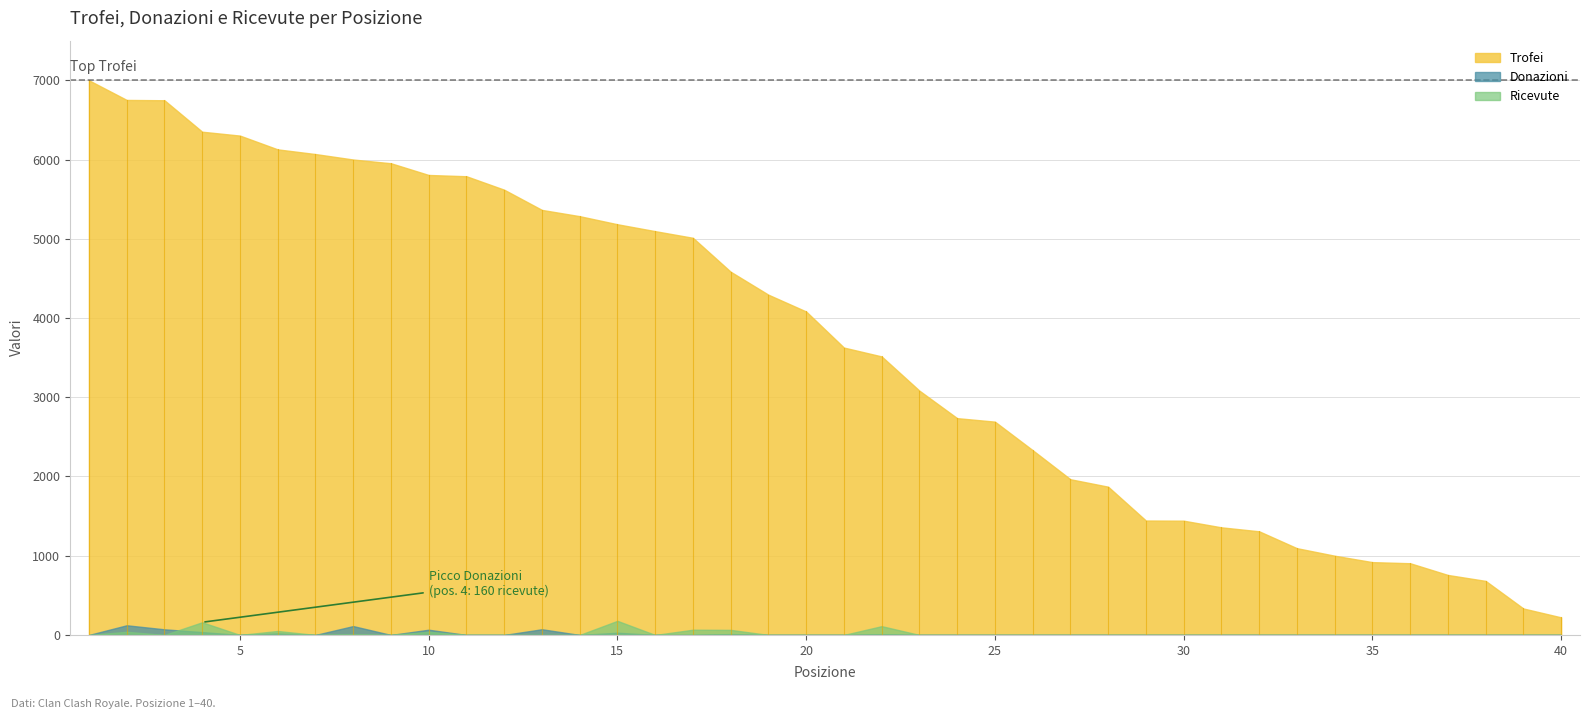

True or false: Donazioni has a value of -44 at 34.

False